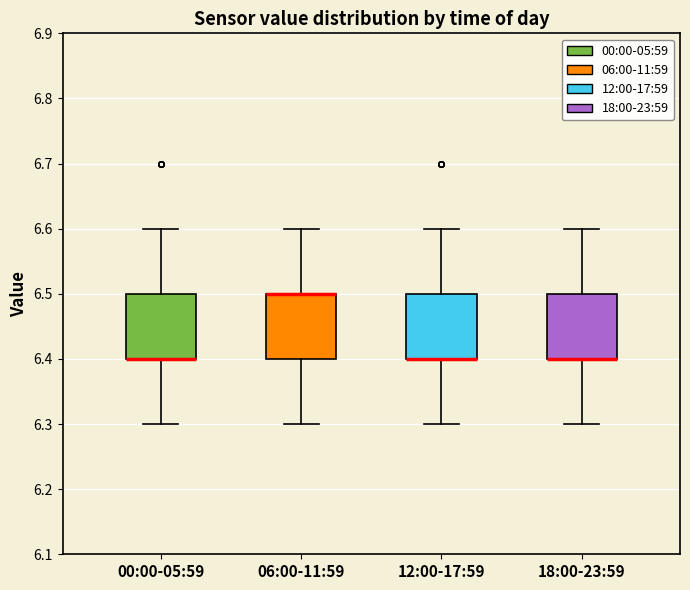

Reading left to right, read every box against the y-axis: the position of its median line, the range the box covers, and the ends of its whiskers. The values are not printed on the chart, so give them approximately, as read against the axis.

00:00-05:59: median 6.4 (drawn on the box's lower edge), box 6.4 to 6.5, whiskers 6.3 to 6.6
06:00-11:59: median 6.5 (drawn on the box's upper edge), box 6.4 to 6.5, whiskers 6.3 to 6.6
12:00-17:59: median 6.4 (drawn on the box's lower edge), box 6.4 to 6.5, whiskers 6.3 to 6.6
18:00-23:59: median 6.4 (drawn on the box's lower edge), box 6.4 to 6.5, whiskers 6.3 to 6.6